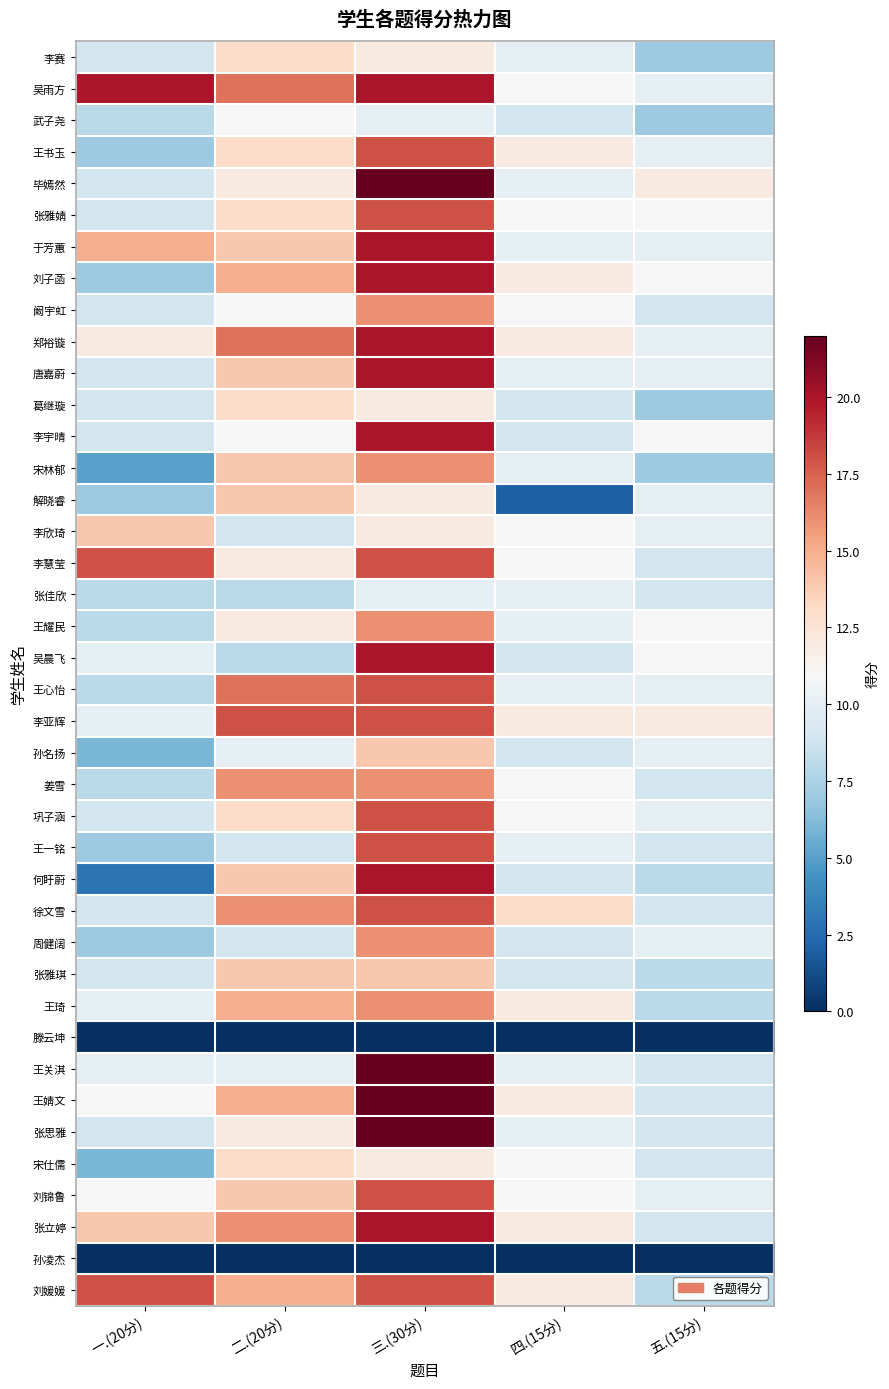

Reading left to right, what are all the values shown in this chart?

李赛: 一.(20分)=9	二.(20分)=13	三.(30分)=12	四.(15分)=10	五.(15分)=7
吴雨方: 一.(20分)=20	二.(20分)=17	三.(30分)=20	四.(15分)=11	五.(15分)=10
武子尧: 一.(20分)=8	二.(20分)=11	三.(30分)=10	四.(15分)=9	五.(15分)=7
王书玉: 一.(20分)=7	二.(20分)=13	三.(30分)=18	四.(15分)=12	五.(15分)=10
毕嫣然: 一.(20分)=9	二.(20分)=12	三.(30分)=22	四.(15分)=10	五.(15分)=12
张雅婧: 一.(20分)=9	二.(20分)=13	三.(30分)=18	四.(15分)=11	五.(15分)=11
于芳蕙: 一.(20分)=15	二.(20分)=14	三.(30分)=20	四.(15分)=10	五.(15分)=10
刘子菡: 一.(20分)=7	二.(20分)=15	三.(30分)=20	四.(15分)=12	五.(15分)=11
阚宇虹: 一.(20分)=9	二.(20分)=11	三.(30分)=16	四.(15分)=11	五.(15分)=9
郑裕镟: 一.(20分)=12	二.(20分)=17	三.(30分)=20	四.(15分)=12	五.(15分)=10
唐嘉蔚: 一.(20分)=9	二.(20分)=14	三.(30分)=20	四.(15分)=10	五.(15分)=10
葛继璇: 一.(20分)=9	二.(20分)=13	三.(30分)=12	四.(15分)=9	五.(15分)=7
李宇晴: 一.(20分)=9	二.(20分)=11	三.(30分)=20	四.(15分)=9	五.(15分)=11
宋林郁: 一.(20分)=5	二.(20分)=14	三.(30分)=16	四.(15分)=10	五.(15分)=7
解晓睿: 一.(20分)=7	二.(20分)=14	三.(30分)=12	四.(15分)=2	五.(15分)=10
李欣琦: 一.(20分)=14	二.(20分)=9	三.(30分)=12	四.(15分)=11	五.(15分)=10
李慧莹: 一.(20分)=18	二.(20分)=12	三.(30分)=18	四.(15分)=11	五.(15分)=9
张佳欣: 一.(20分)=8	二.(20分)=8	三.(30分)=10	四.(15分)=10	五.(15分)=9
王耀民: 一.(20分)=8	二.(20分)=12	三.(30分)=16	四.(15分)=10	五.(15分)=11
吴晨飞: 一.(20分)=10	二.(20分)=8	三.(30分)=20	四.(15分)=9	五.(15分)=11
王心怡: 一.(20分)=8	二.(20分)=17	三.(30分)=18	四.(15分)=10	五.(15分)=10
李亚辉: 一.(20分)=10	二.(20分)=18	三.(30分)=18	四.(15分)=12	五.(15分)=12
孙名扬: 一.(20分)=6	二.(20分)=10	三.(30分)=14	四.(15分)=9	五.(15分)=10
姜雪: 一.(20分)=8	二.(20分)=16	三.(30分)=16	四.(15分)=11	五.(15分)=9
巩子涵: 一.(20分)=9	二.(20分)=13	三.(30分)=18	四.(15分)=11	五.(15分)=10
王一铭: 一.(20分)=7	二.(20分)=9	三.(30分)=18	四.(15分)=10	五.(15分)=9
何盱蔚: 一.(20分)=3	二.(20分)=14	三.(30分)=20	四.(15分)=9	五.(15分)=8
徐文雪: 一.(20分)=9	二.(20分)=16	三.(30分)=18	四.(15分)=13	五.(15分)=9
周健阔: 一.(20分)=7	二.(20分)=9	三.(30分)=16	四.(15分)=9	五.(15分)=10
张雅琪: 一.(20分)=9	二.(20分)=14	三.(30分)=14	四.(15分)=9	五.(15分)=8
王琦: 一.(20分)=10	二.(20分)=15	三.(30分)=16	四.(15分)=12	五.(15分)=8
滕云坤: 一.(20分)=0	二.(20分)=0	三.(30分)=0	四.(15分)=0	五.(15分)=0
王关淇: 一.(20分)=10	二.(20分)=10	三.(30分)=22	四.(15分)=10	五.(15分)=9
王婧文: 一.(20分)=11	二.(20分)=15	三.(30分)=22	四.(15分)=12	五.(15分)=9
张思雅: 一.(20分)=9	二.(20分)=12	三.(30分)=22	四.(15分)=10	五.(15分)=9
宋仕儒: 一.(20分)=6	二.(20分)=13	三.(30分)=12	四.(15分)=11	五.(15分)=9
刘锦鲁: 一.(20分)=11	二.(20分)=14	三.(30分)=18	四.(15分)=11	五.(15分)=10
张立婷: 一.(20分)=14	二.(20分)=16	三.(30分)=20	四.(15分)=12	五.(15分)=9
孙凌杰: 一.(20分)=0	二.(20分)=0	三.(30分)=0	四.(15分)=0	五.(15分)=0
刘媛媛: 一.(20分)=18	二.(20分)=15	三.(30分)=18	四.(15分)=12	五.(15分)=8